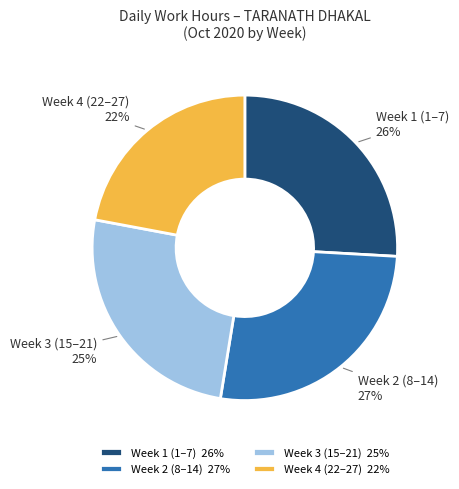

What is the ratio of the value at Week 1 (1–7) to the value at Week 2 (8–14)?

1.0